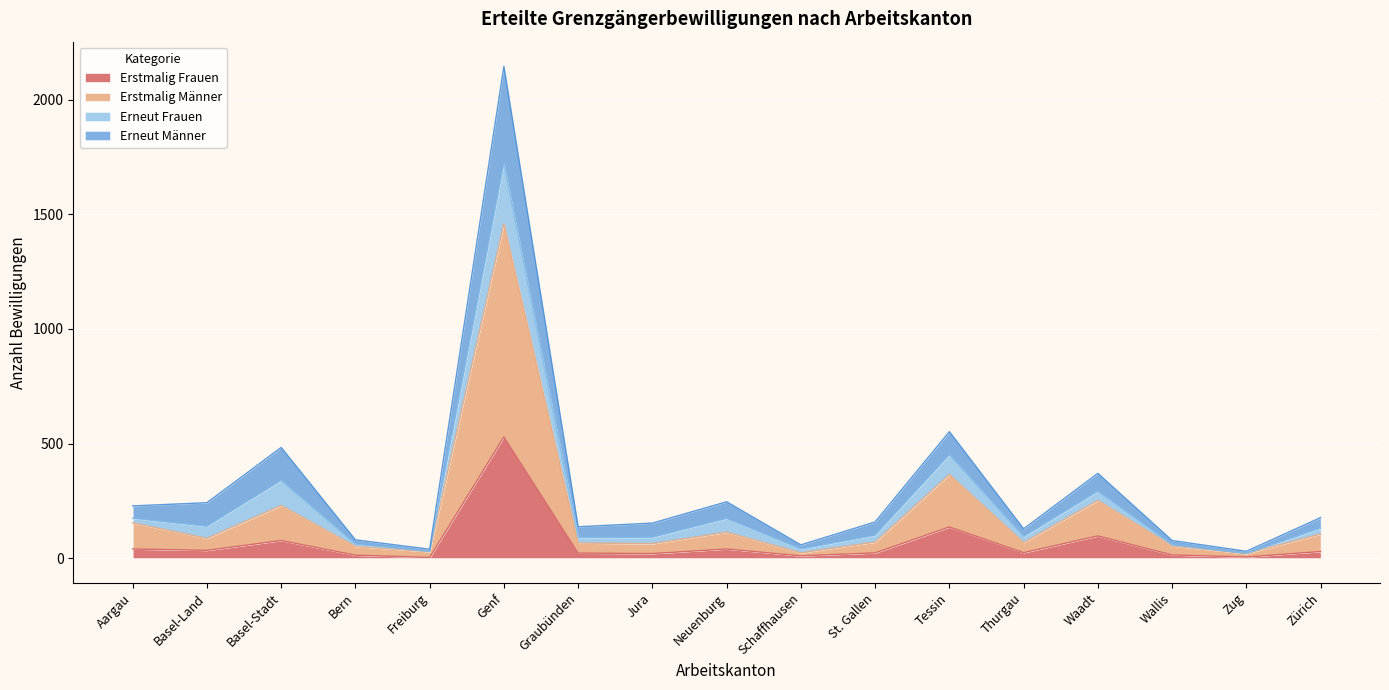

At which category is the sum across all series the highest?

Genf